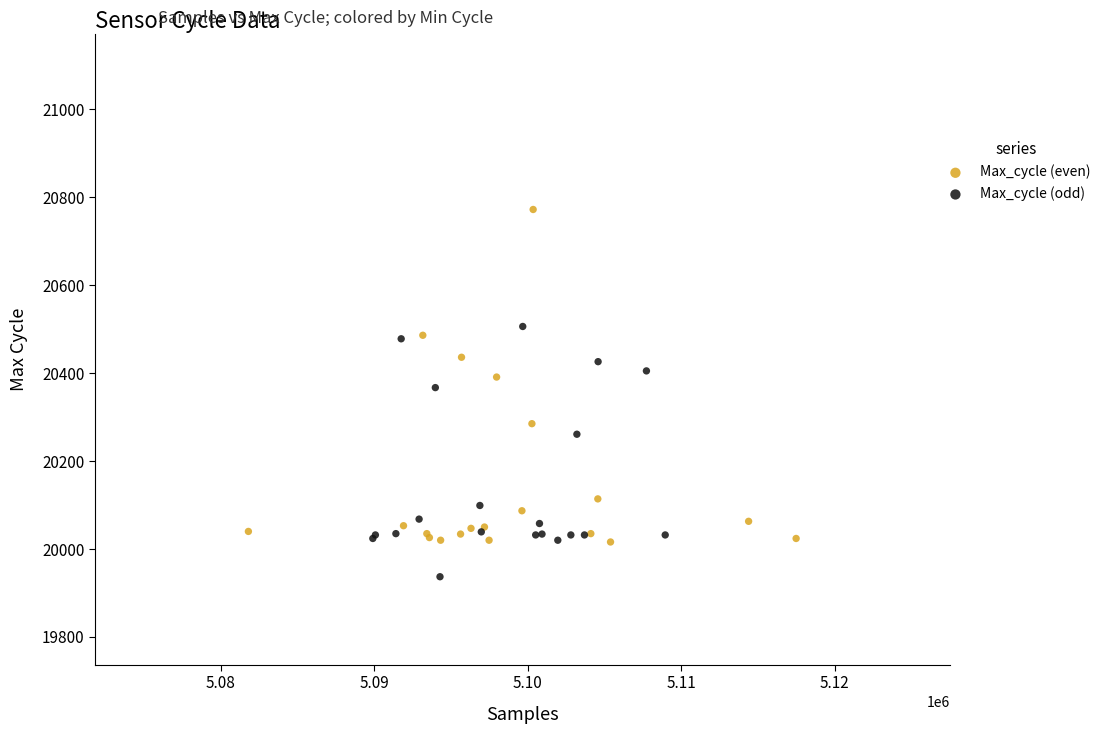

Which series has the largest Y range (max minus min)?

Max_cycle (even)